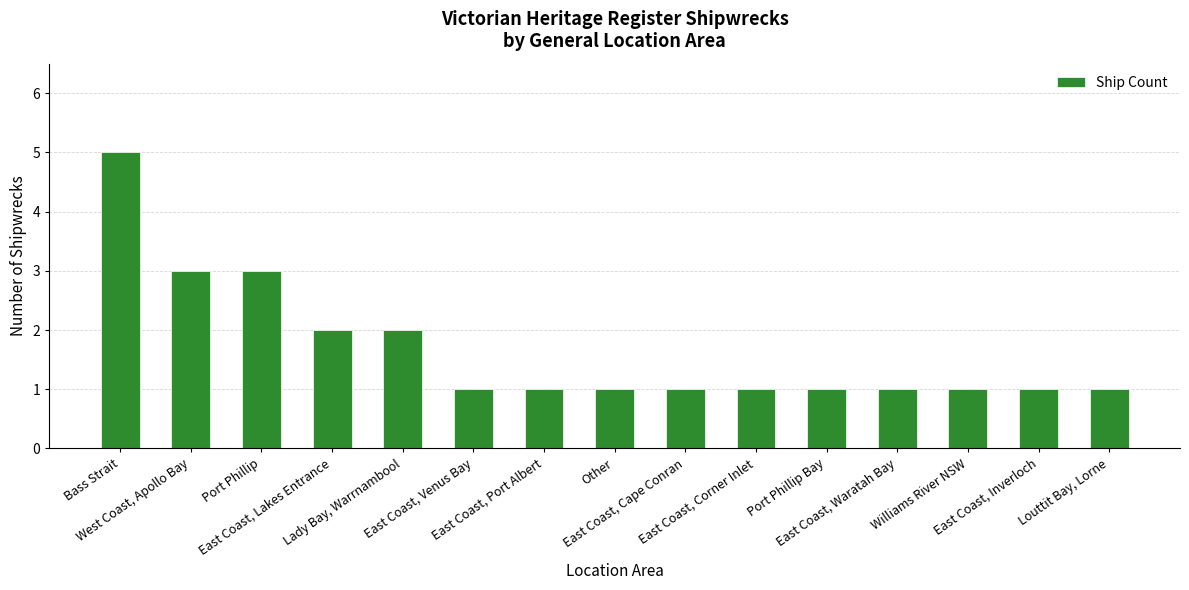

Between East Coast, Lakes Entrance and West Coast, Apollo Bay, which is larger?

West Coast, Apollo Bay